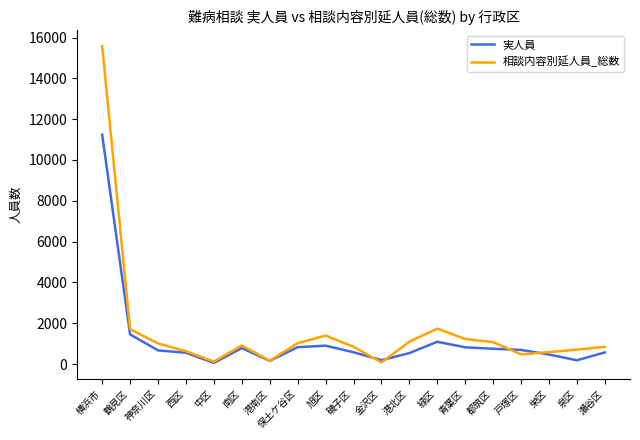

Which series has the largest total across all categories?

相談内容別延人員_総数